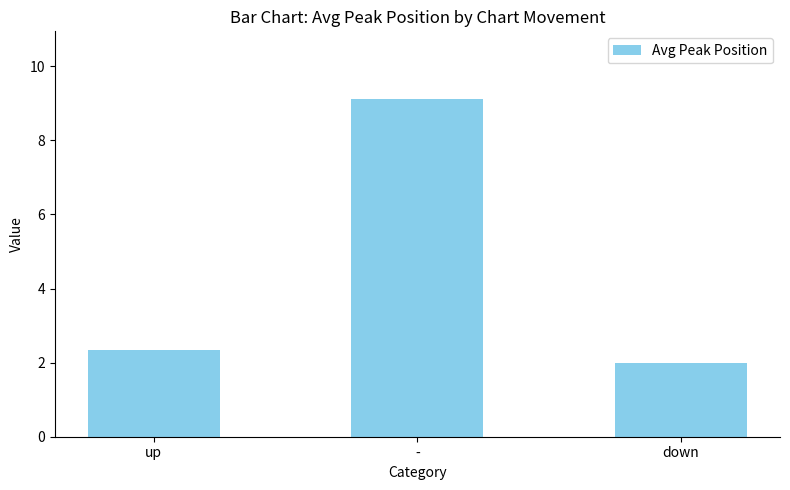

List the labels in order of value, smallest first.

down, up, -